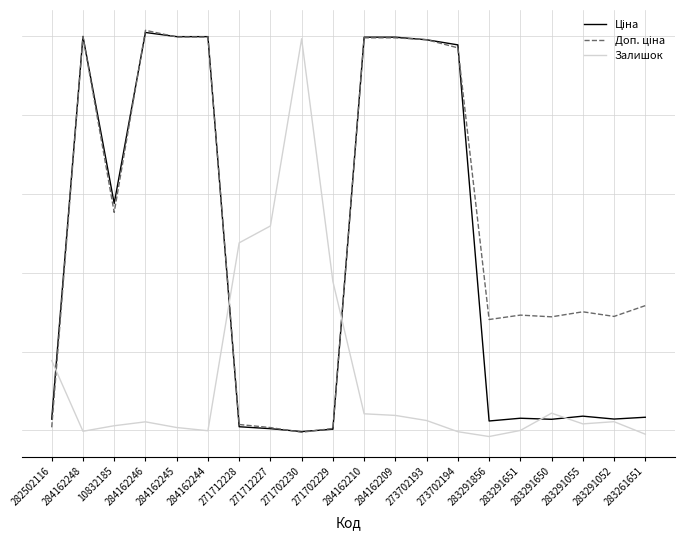

What is the label of the 18th point from the right?

10832185